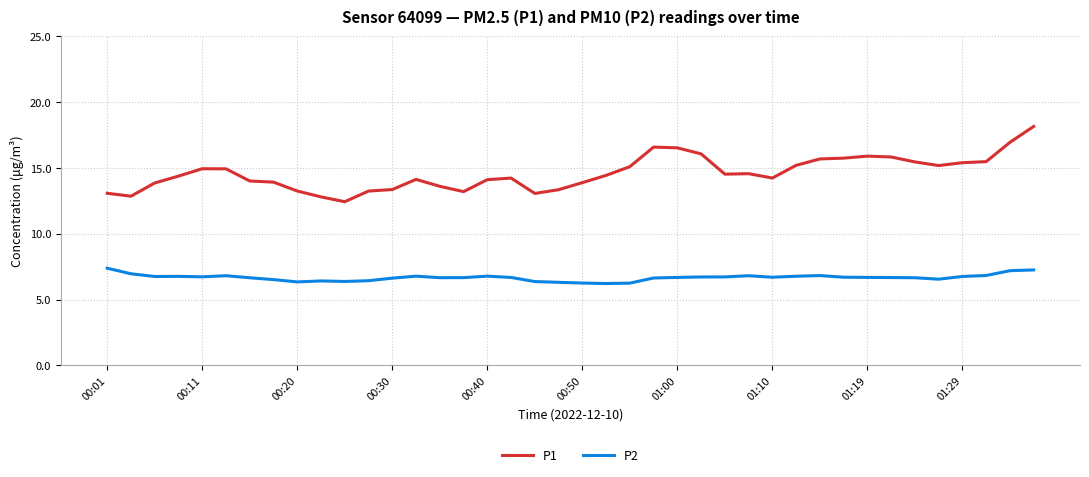

True or false: P2 and P1 cross at least once.

False